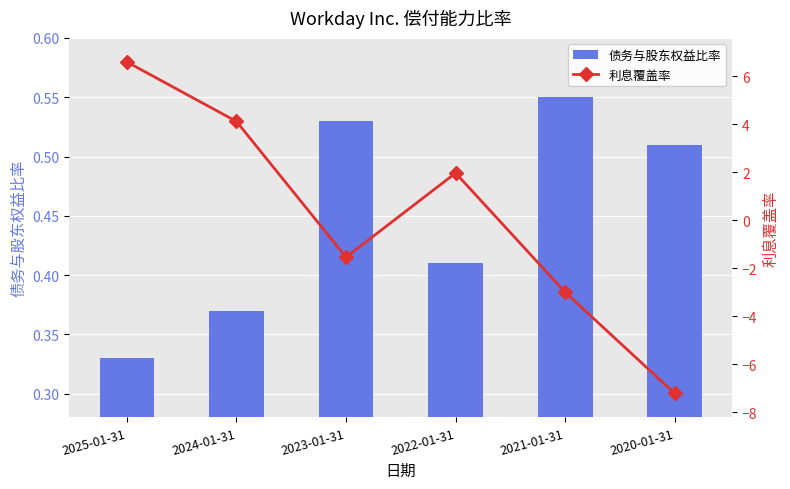

How many negative values does the 利息覆盖率 series have?

3